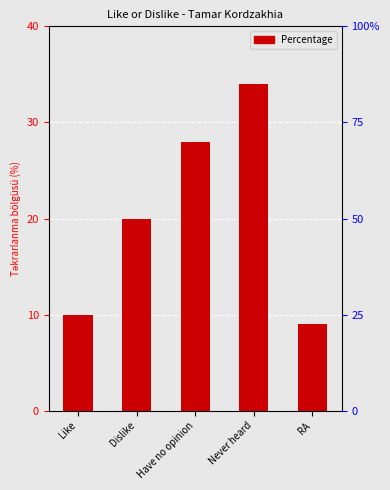

What is the label of the 3rd bar from the left?

Have no opinion